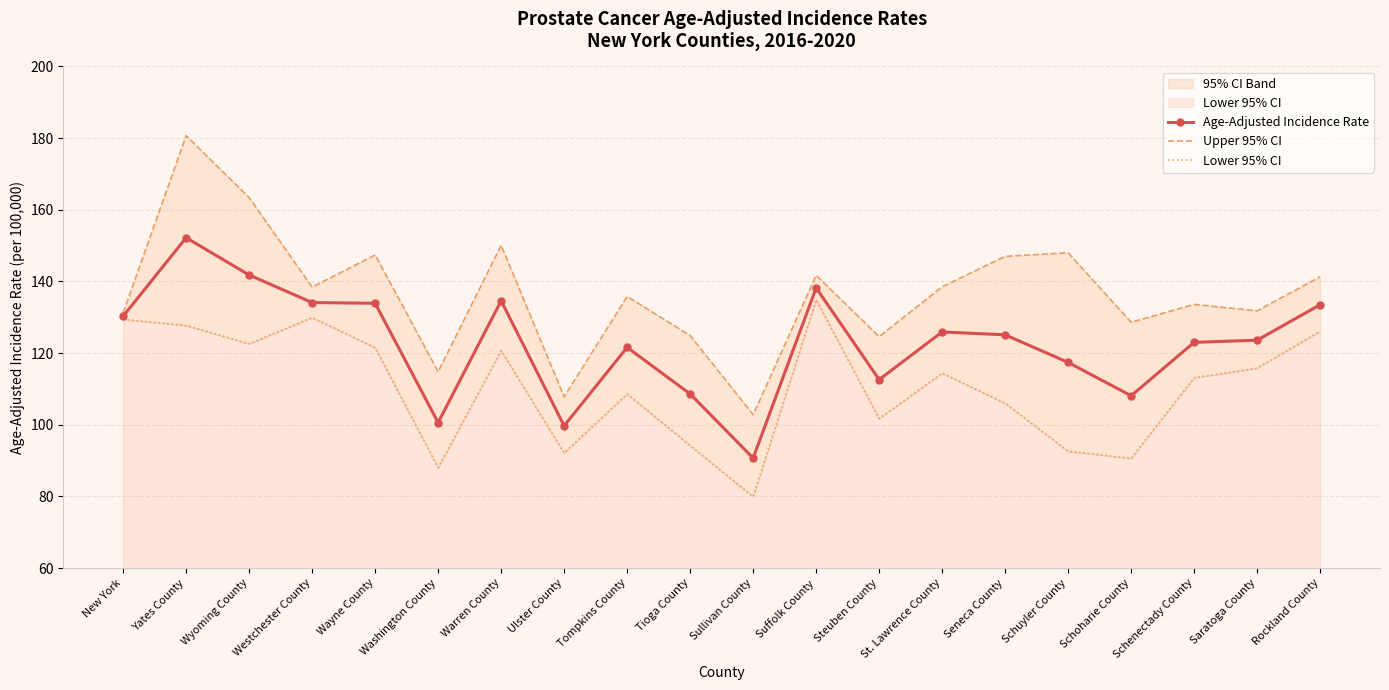

Is it true that Lower 95% CI equals 122.6 at Wyoming County?

True